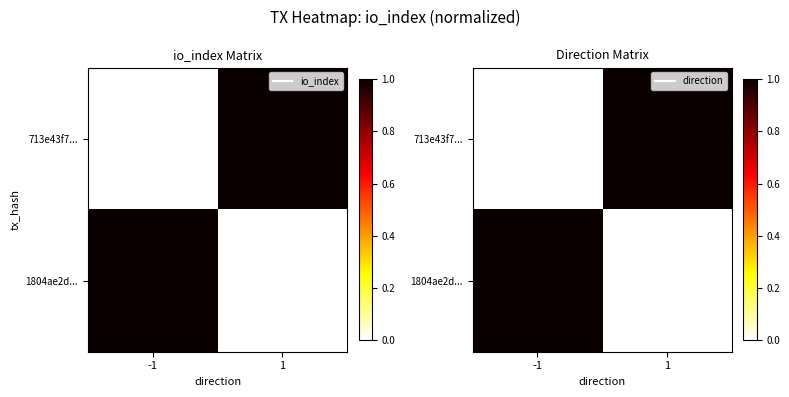

How many values in the 713e43f7... series exceed 0?

1